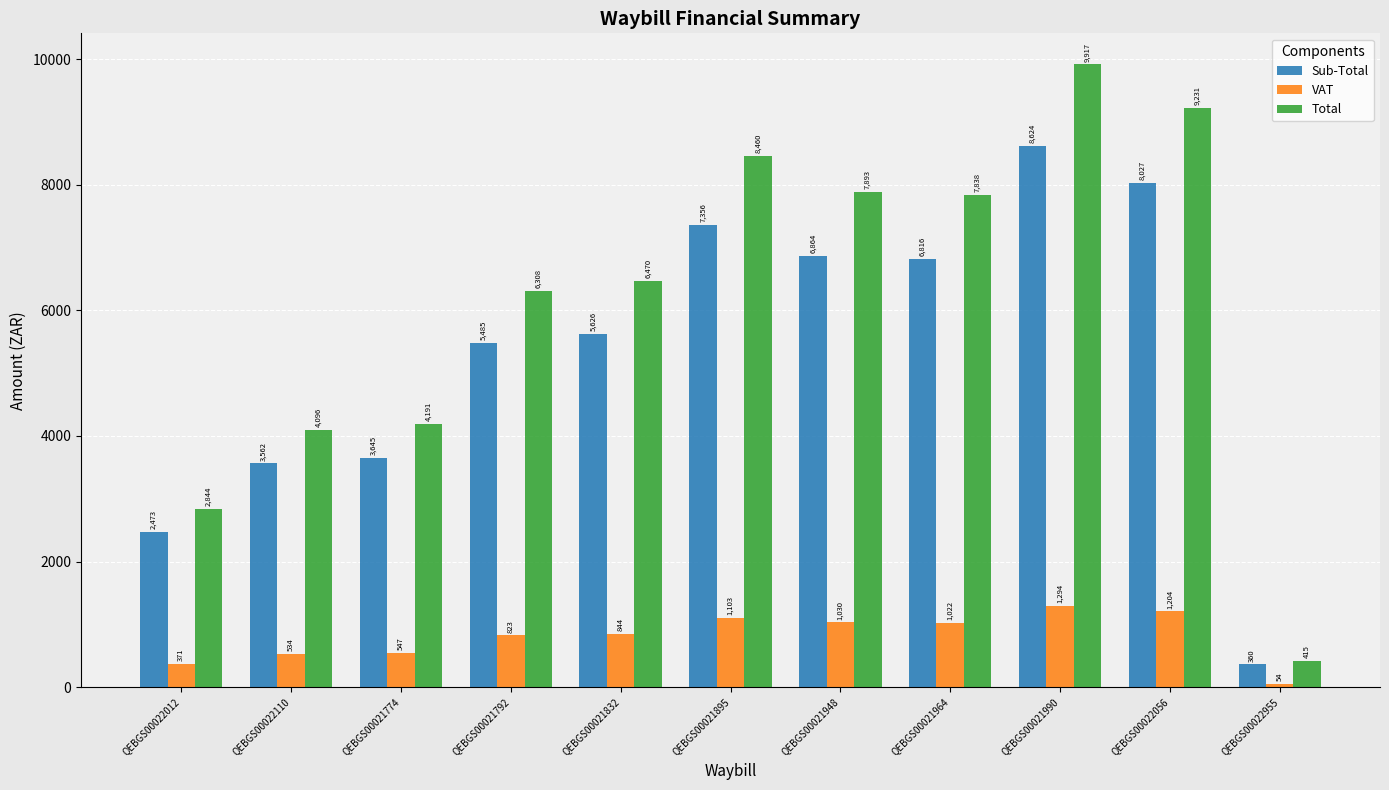

Which series has the largest total across all categories?

Total